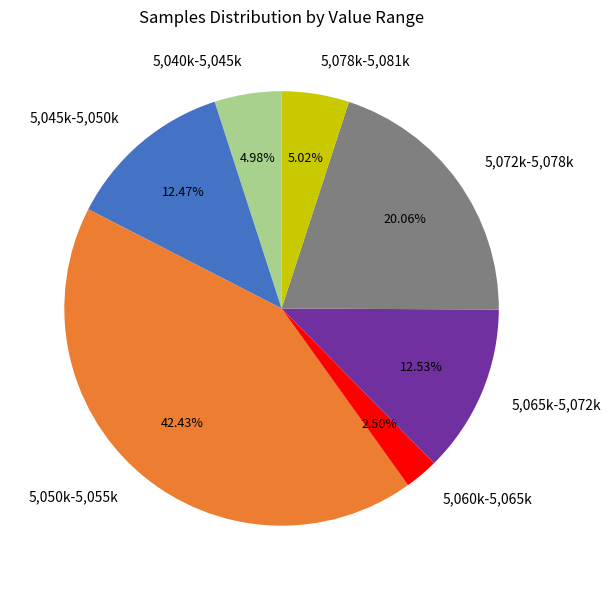

Does any single category account for the majority?

No